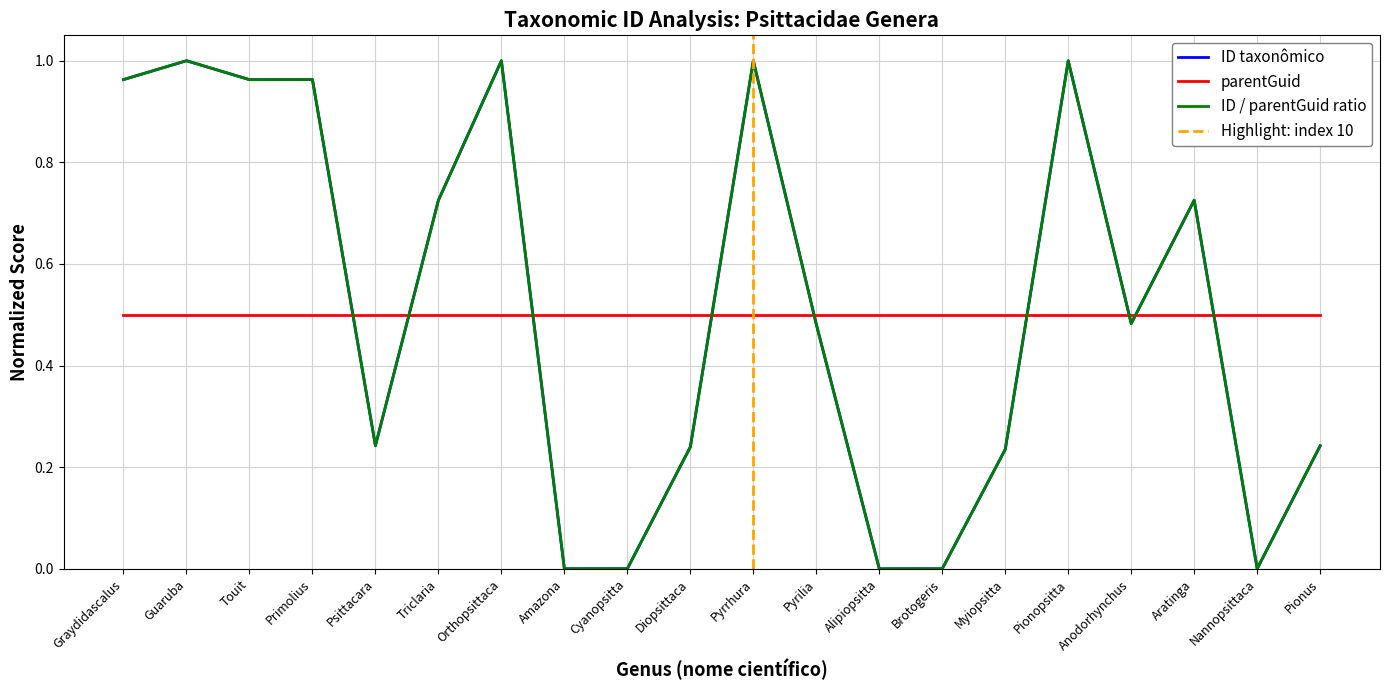

How many interior local peaks (higher than both neighbors) does the data have?

6